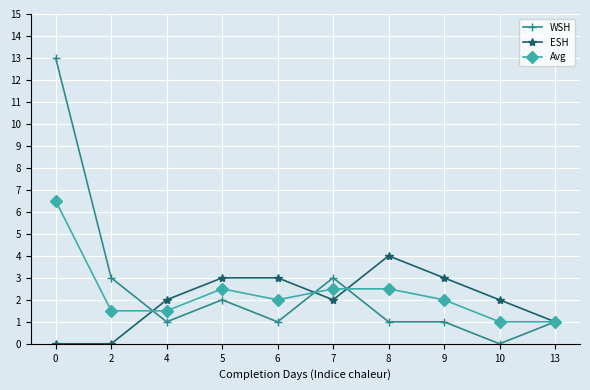

List the series in order of their peak value, lowest first.

ESH, Avg, WSH